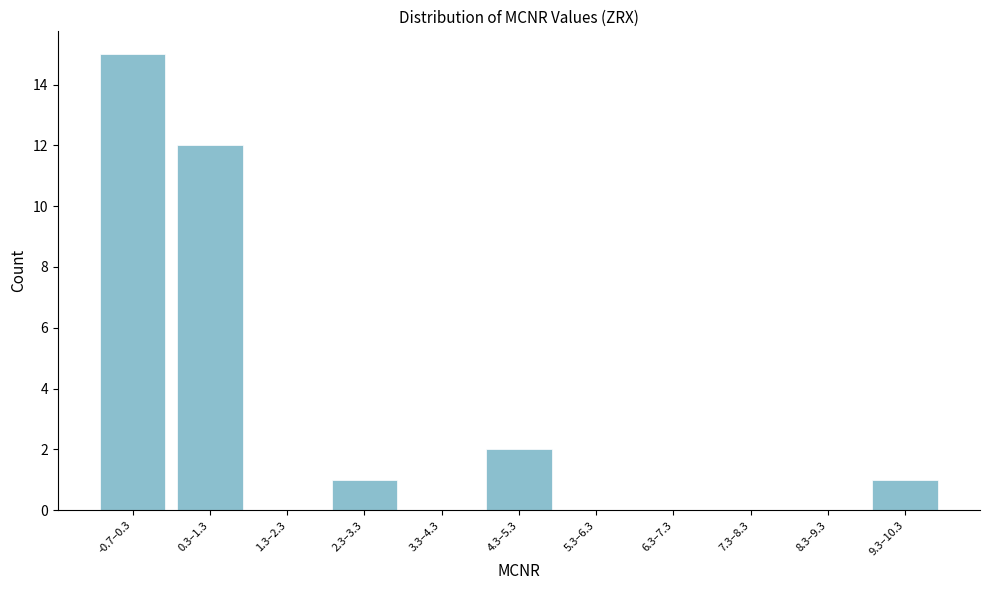

Reading right to left, extract all data points from this chart.

9.3–10.3=1	8.3–9.3=0	7.3–8.3=0	6.3–7.3=0	5.3–6.3=0	4.3–5.3=2	3.3–4.3=0	2.3–3.3=1	1.3–2.3=0	0.3–1.3=12	-0.7–0.3=15